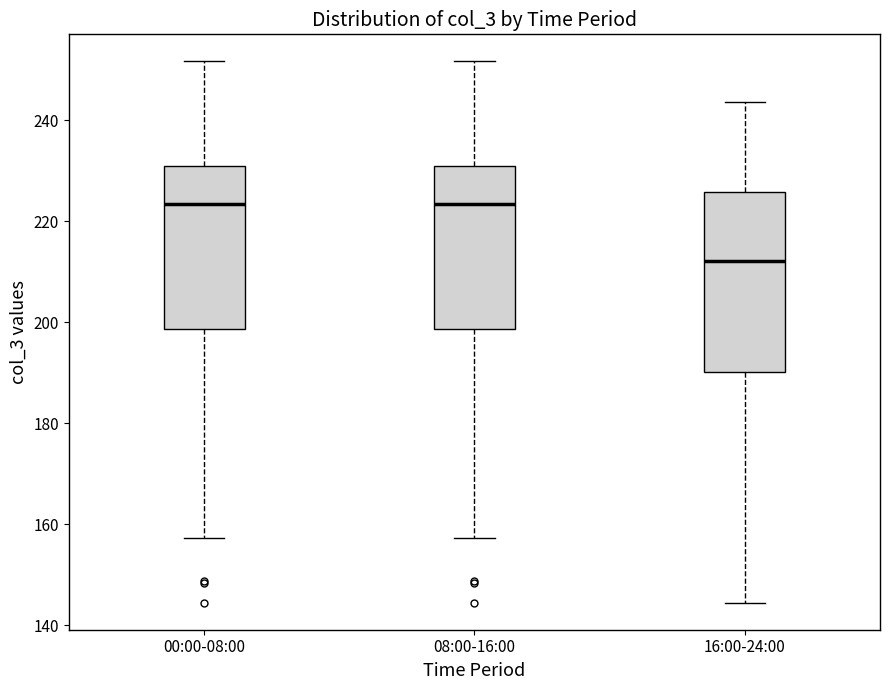

Comparing the boxes themselves (not the whiskers), which one is the tallest?

16:00-24:00